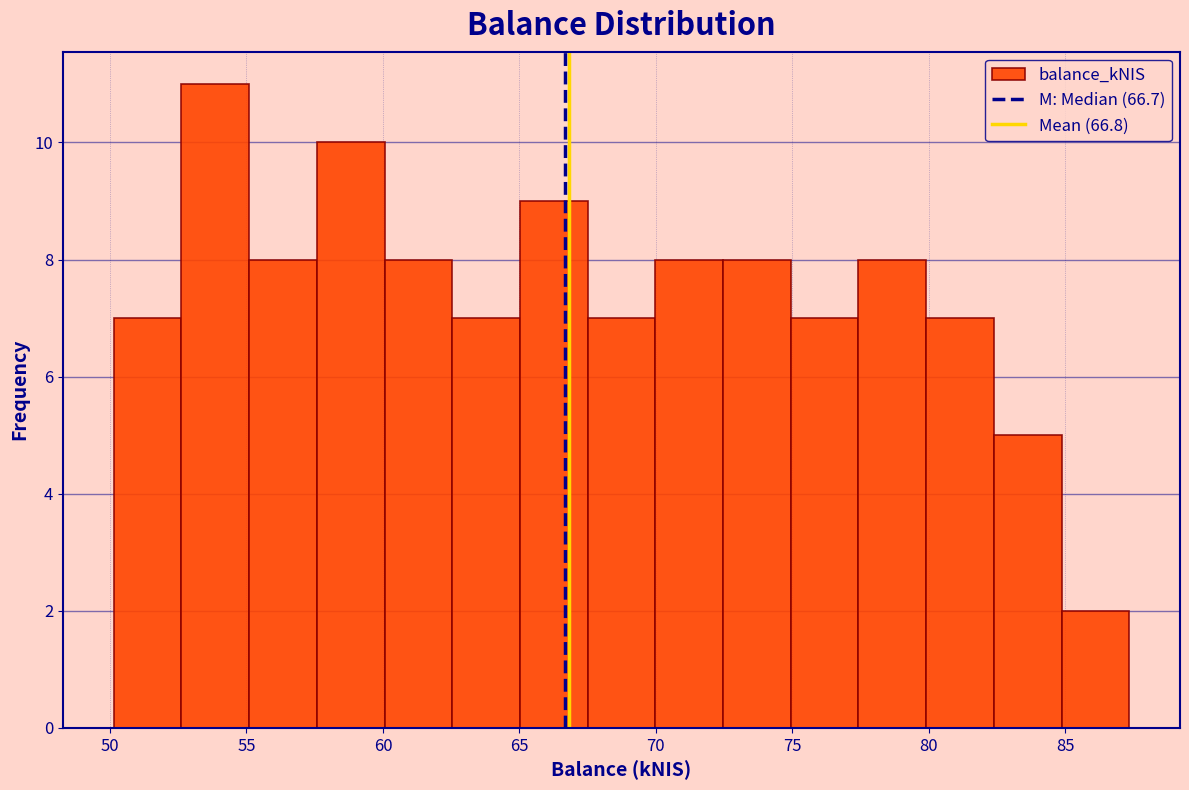

Reading left to right, transcribe this chart: for each bar, give the range it covers on the x-axis and its height. Neither the bar edges nor the heights are printed on the chart, so give them approximately, as read against the axes.

50.0 to 52.5: 7
52.5 to 55.0: 11
55.0 to 57.5: 8
57.5 to 60.0: 10
60.0 to 62.5: 8
62.5 to 65.0: 7
65.0 to 67.5: 9
67.5 to 70.0: 7
70.0 to 72.5: 8
72.5 to 75.0: 8
75.0 to 77.5: 7
77.5 to 80.0: 8
80.0 to 82.5: 7
82.5 to 85.0: 5
85.0 to 87.5: 2